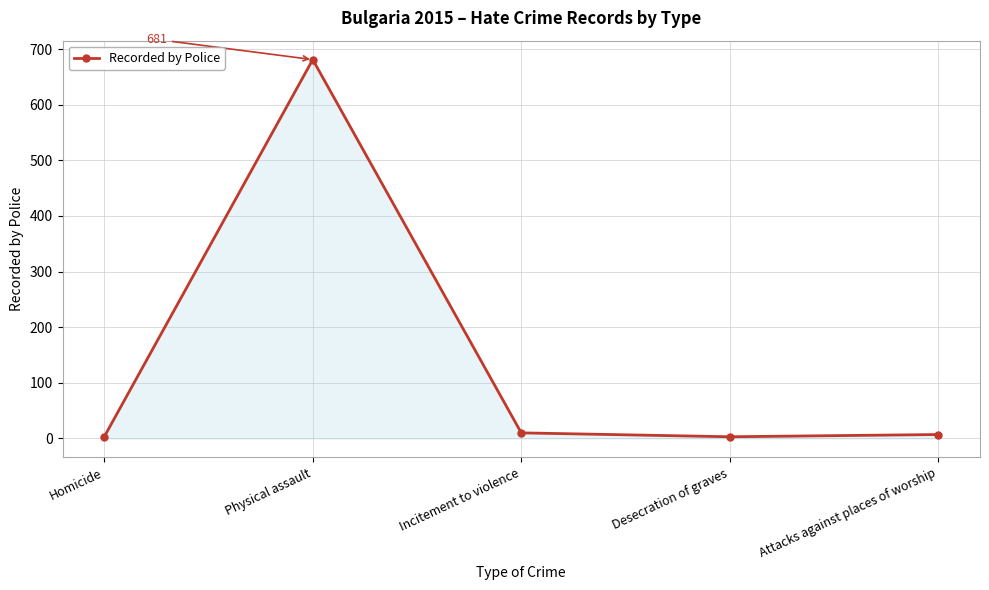

What is the difference between the second highest and minimum values?

7